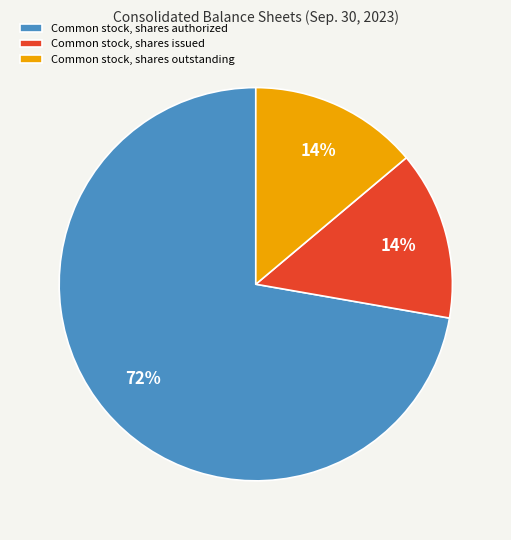

What percentage is the Common stock, shares issued slice, to the nearest percent?

14%